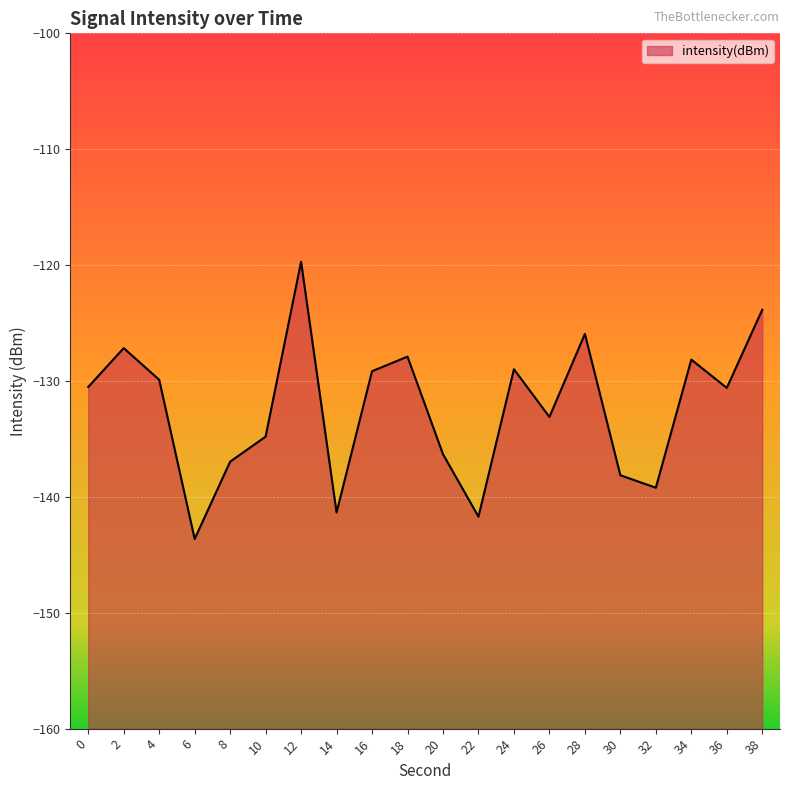

What is the average value?

-132.4